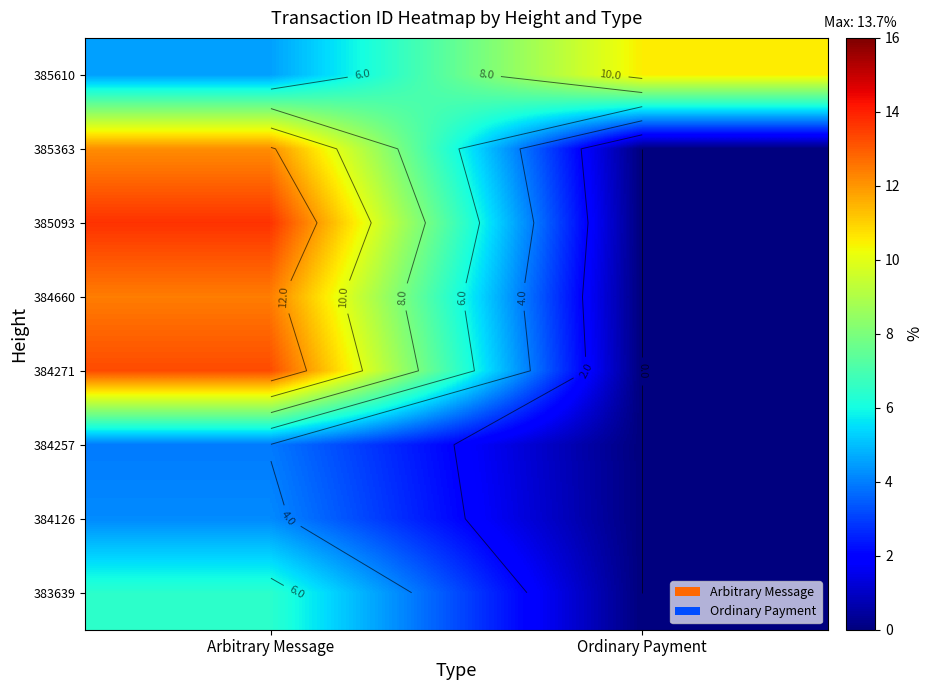

What is the maximum value shown in the chart?

13.7